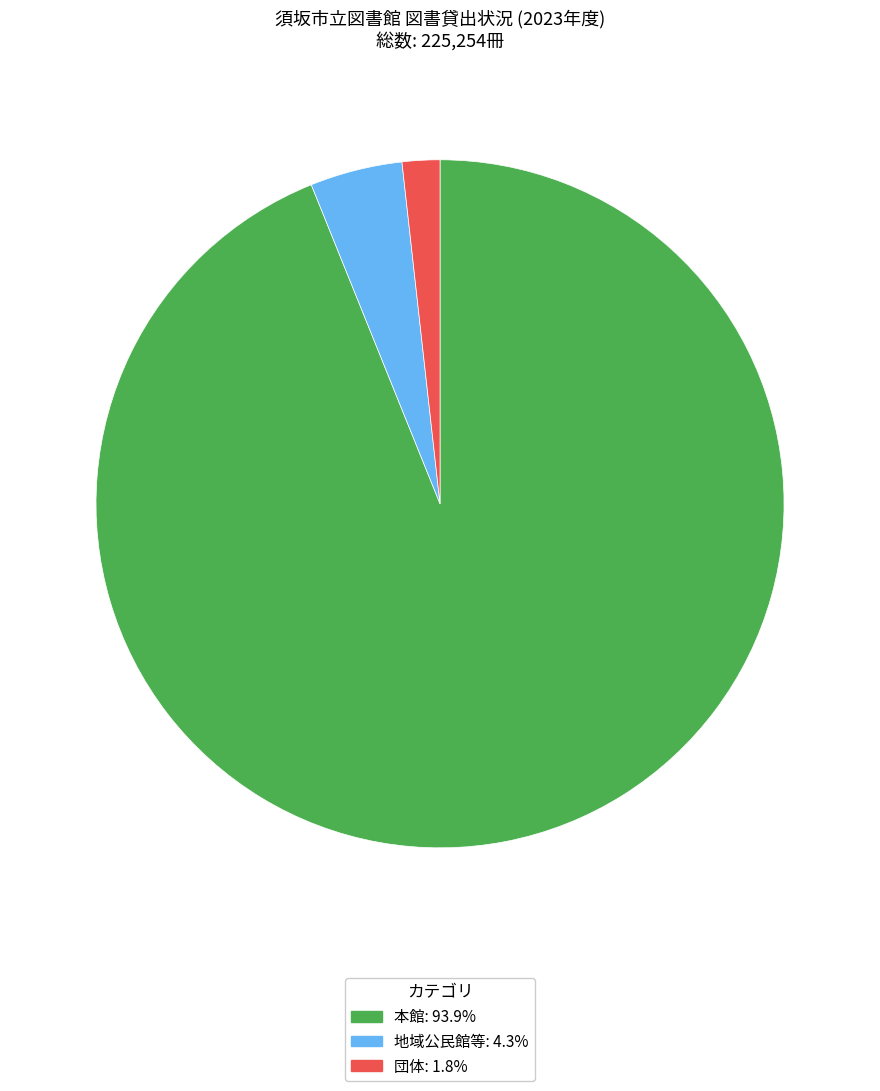

What is the majority slice?

本館